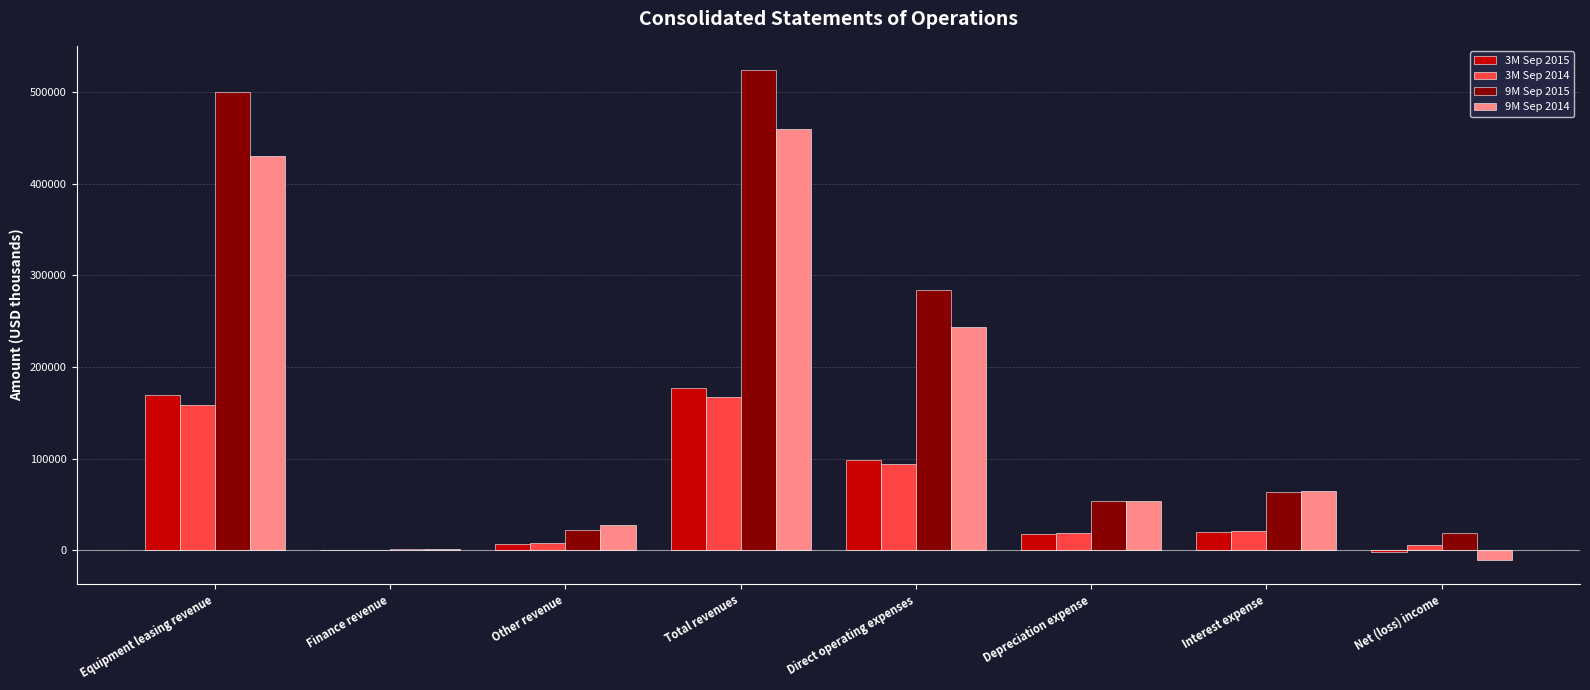

Is it true that 9M Sep 2014 equals 121490 at Direct operating expenses?

False